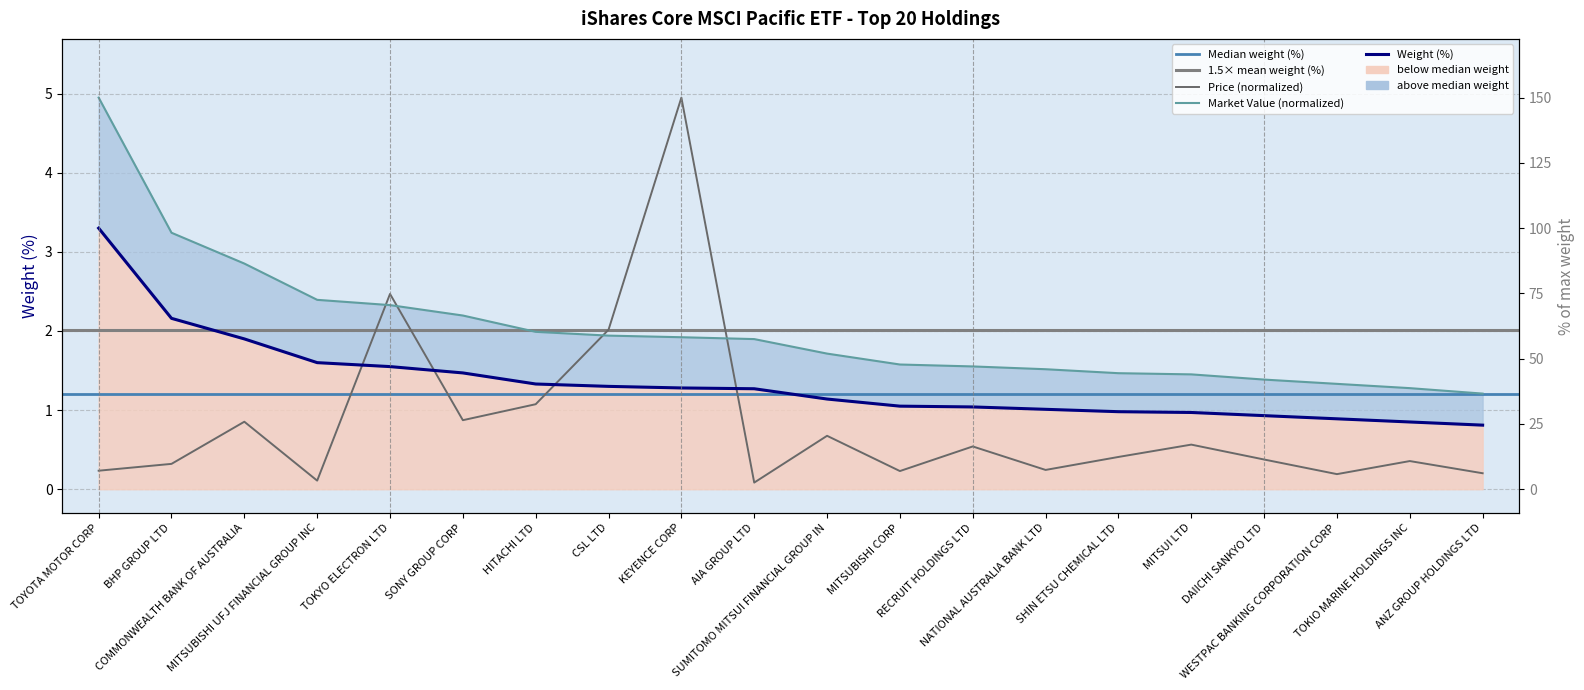

How many intersections are there between Price (USD) and Weight (%)?

4